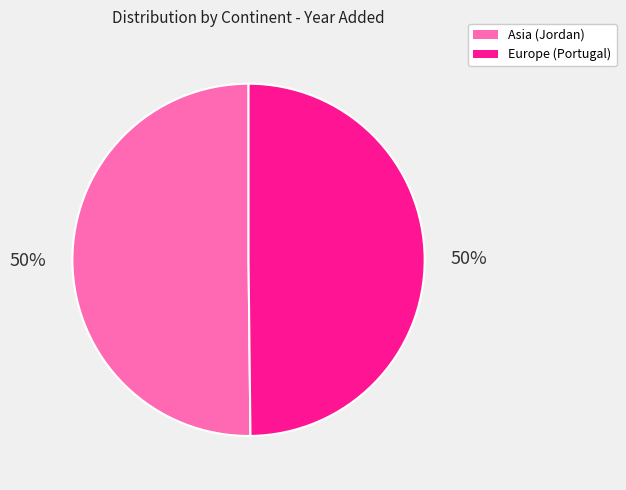

Is it true that Asia (Jordan) is 50% of the pie?

True